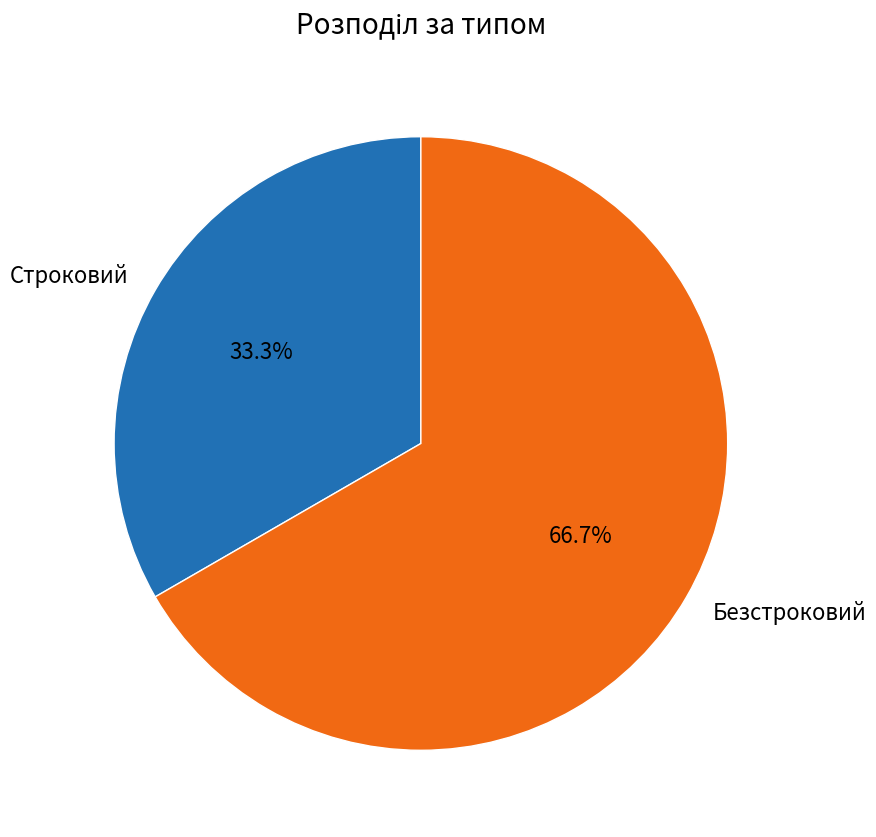

True or false: Строковий accounts for 33% of the total.

True